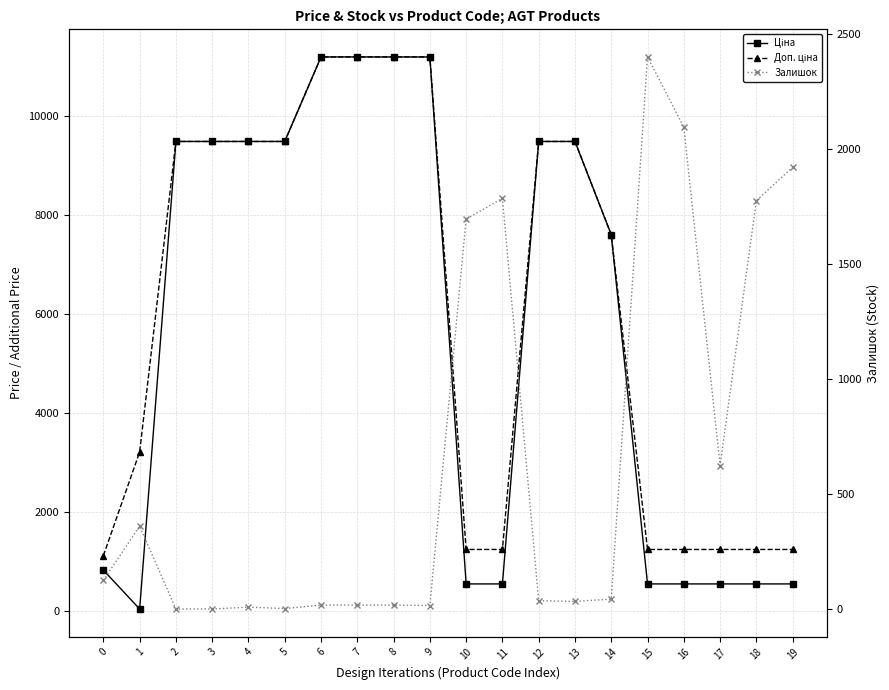

At which category does the chart reach its peak across all series?

6